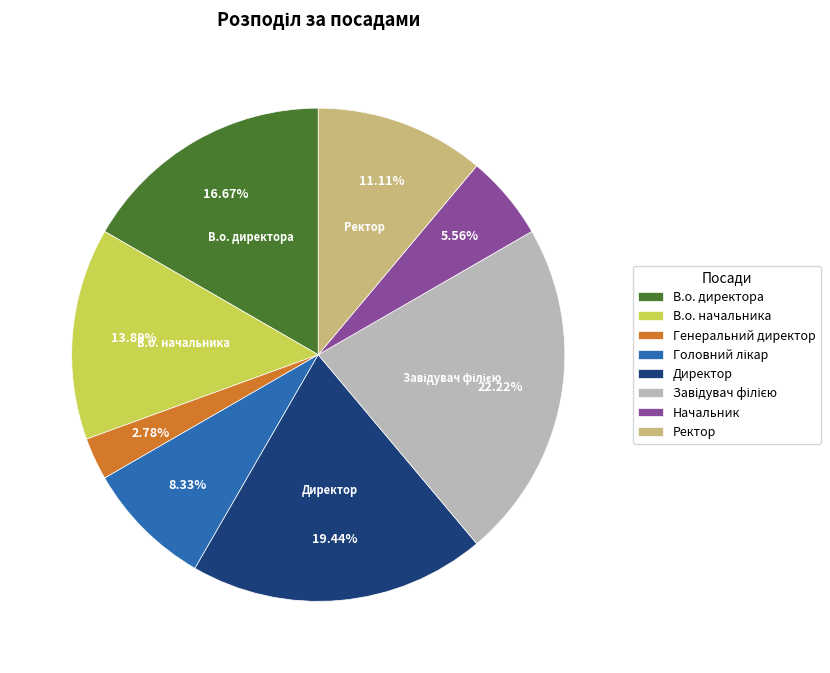

Which category has the smallest portion of the pie?

Генеральний директор